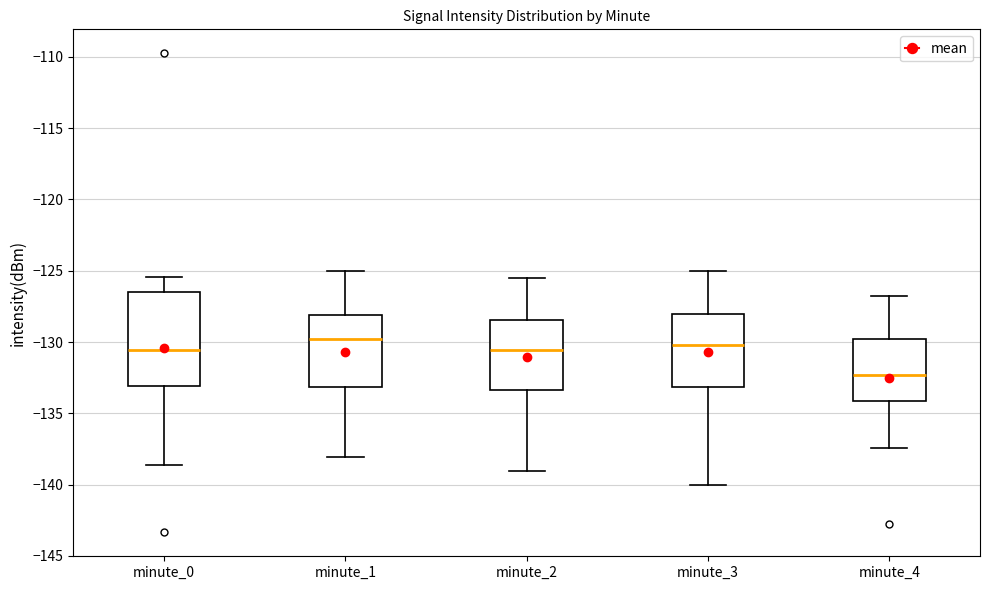

Where does the upper whisker of the box for minute_4 end on the y-axis? The values are not printed on the chart, so give them approximately, as read against the axis.

-127.0